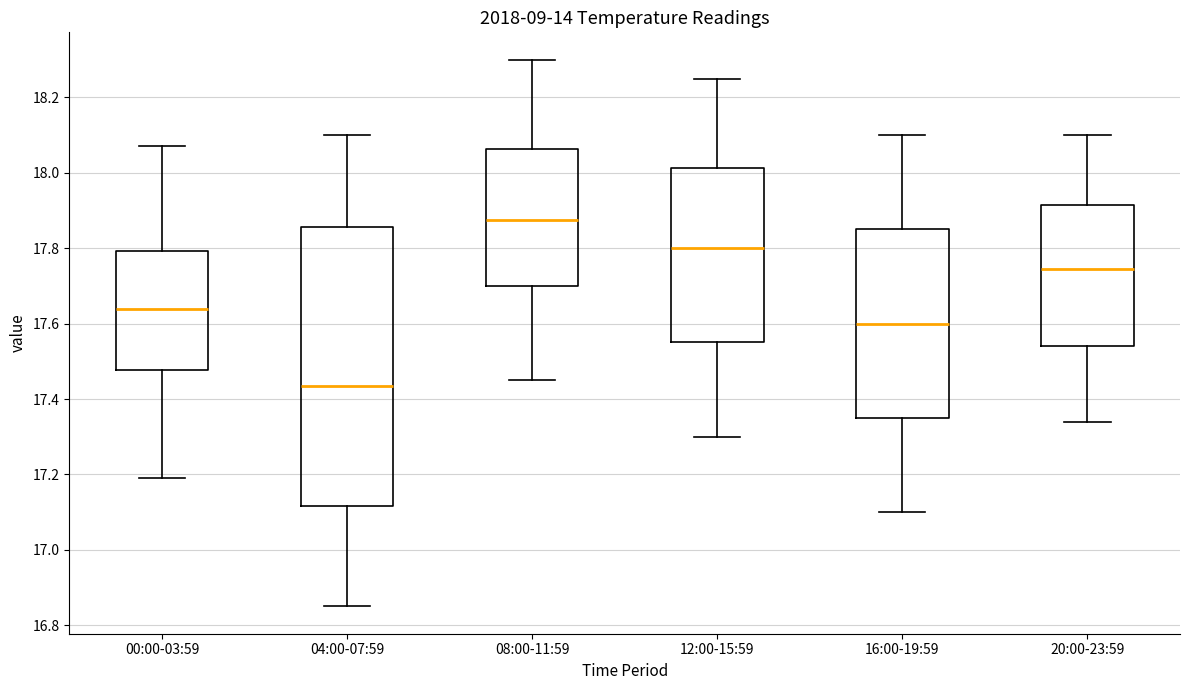

Reading left to right, read every box against the y-axis: the position of its median line, the range the box covers, and the ends of its whiskers. The values are not printed on the chart, so give them approximately, as read against the axis.

00:00-03:59: median 17.64, box 17.48 to 17.80, whiskers 17.20 to 18.08
04:00-07:59: median 17.44, box 17.12 to 17.86, whiskers 16.86 to 18.10
08:00-11:59: median 17.88, box 17.70 to 18.06, whiskers 17.46 to 18.30
12:00-15:59: median 17.80, box 17.56 to 18.02, whiskers 17.30 to 18.26
16:00-19:59: median 17.60, box 17.36 to 17.86, whiskers 17.10 to 18.10
20:00-23:59: median 17.74, box 17.54 to 17.92, whiskers 17.34 to 18.10